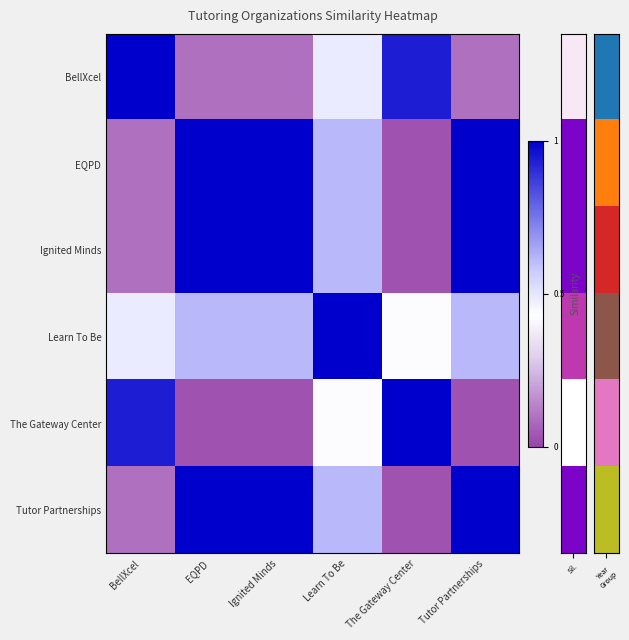

Between The Gateway Center and Tutor Partnerships, which is larger?

The Gateway Center